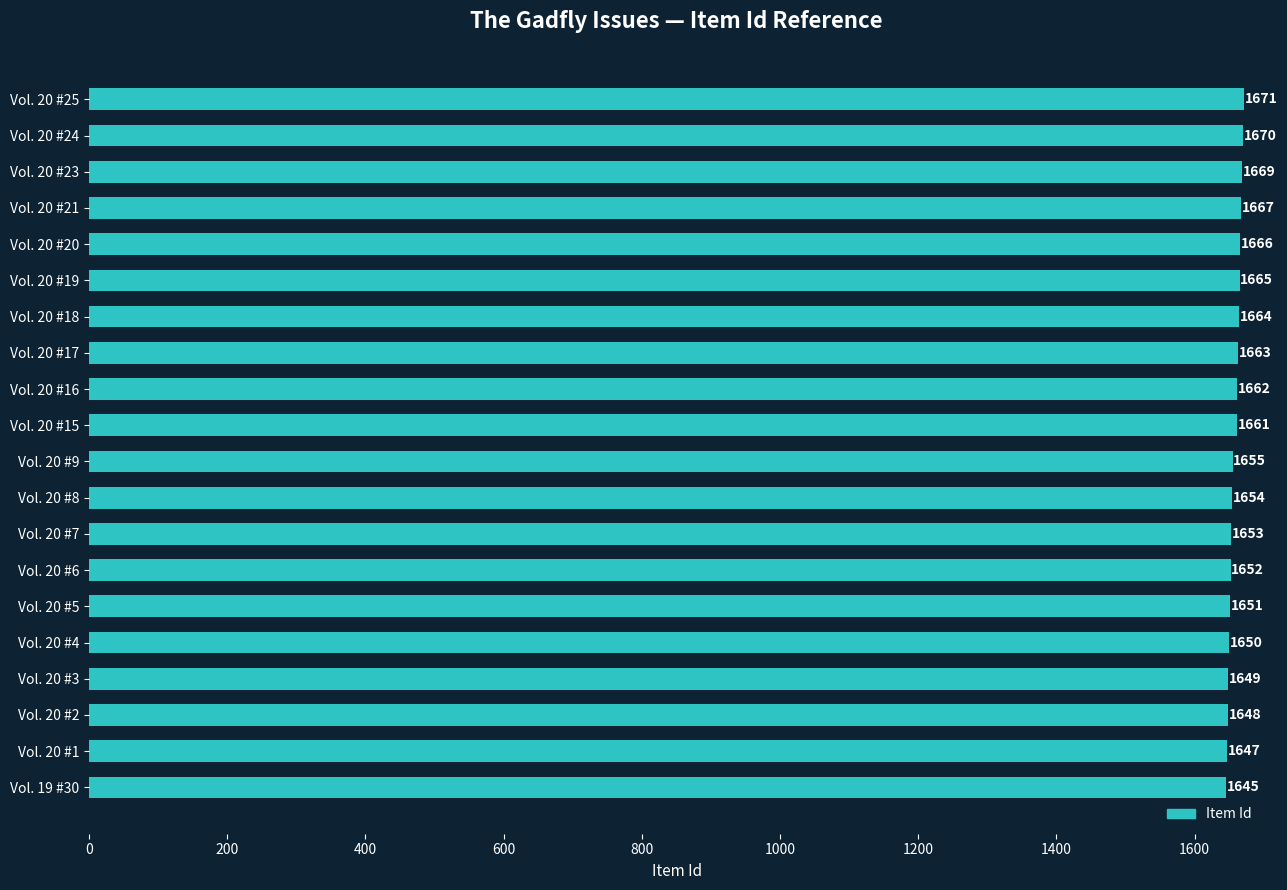

Are the bars grouped side by side (vs. stacked)?

No